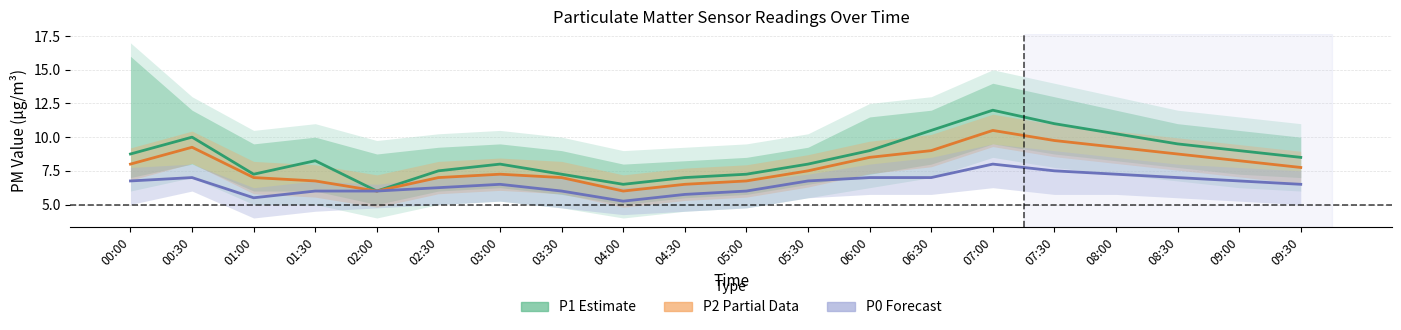

What is the difference between the highest and lowest values at 05:00?

1.2